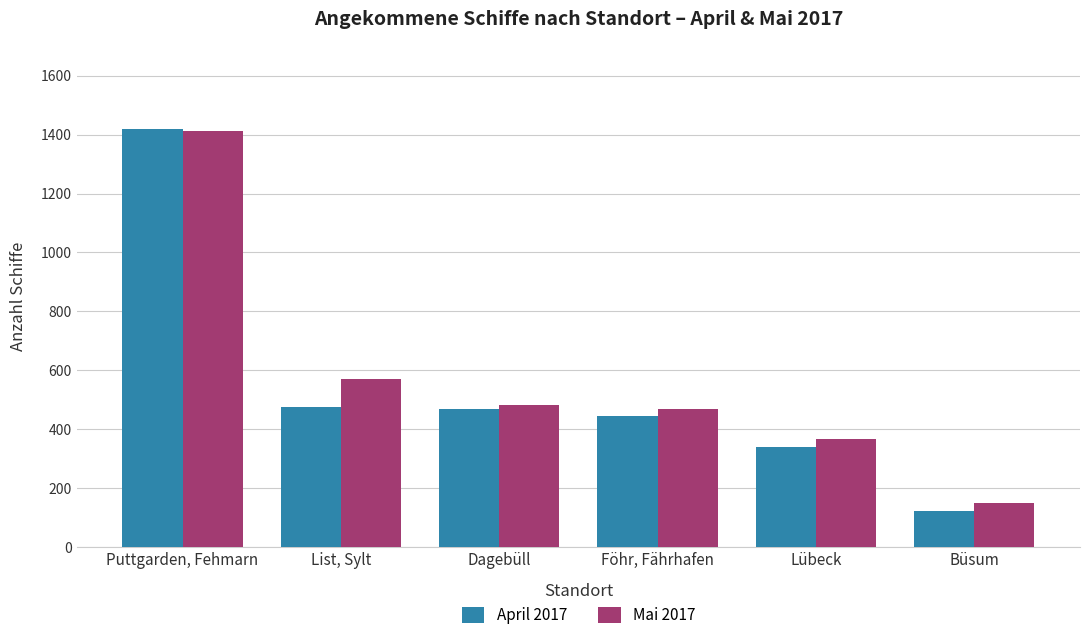

True or false: Mai 2017 has a value of 483 at Dagebüll.

True